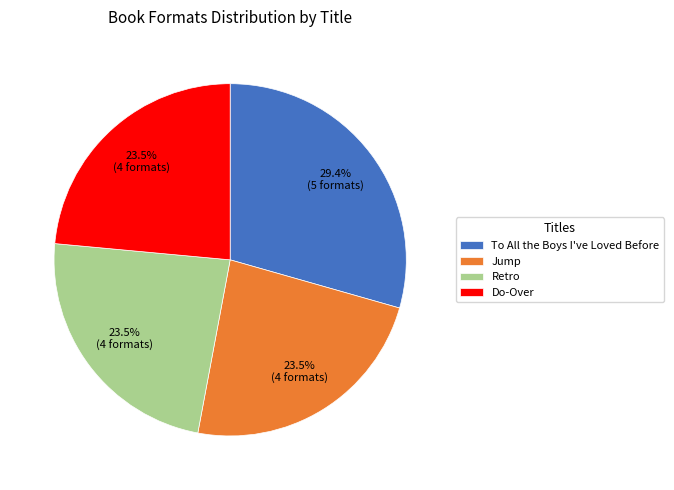

What is the largest slice in the pie chart?

To All the Boys I've Loved Before